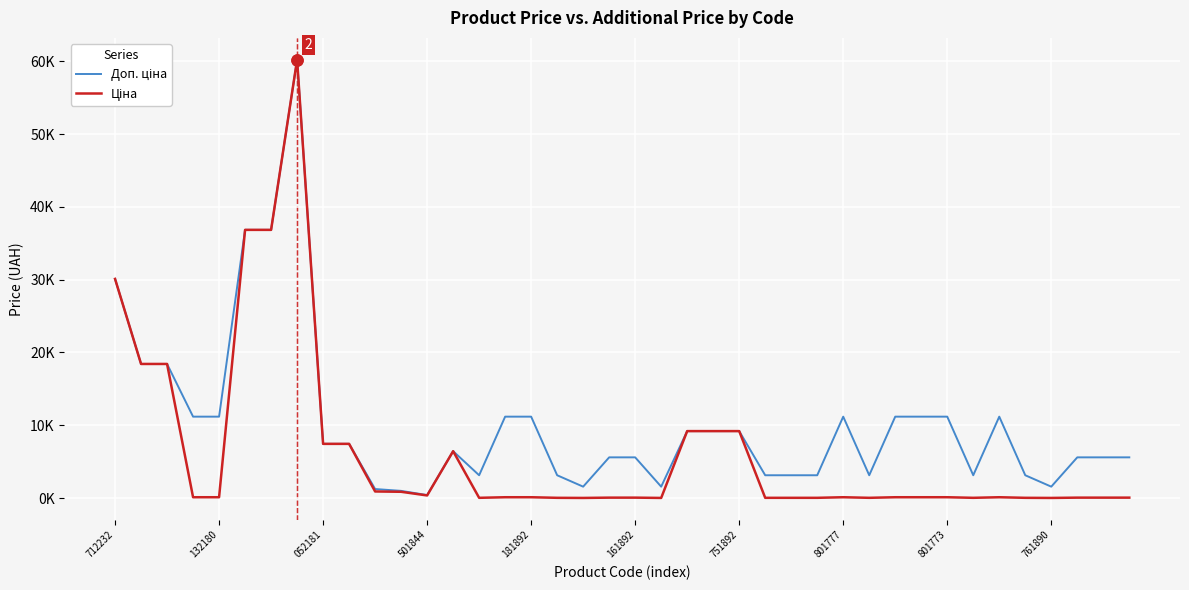

Does the chart have visible grid lines?

Yes